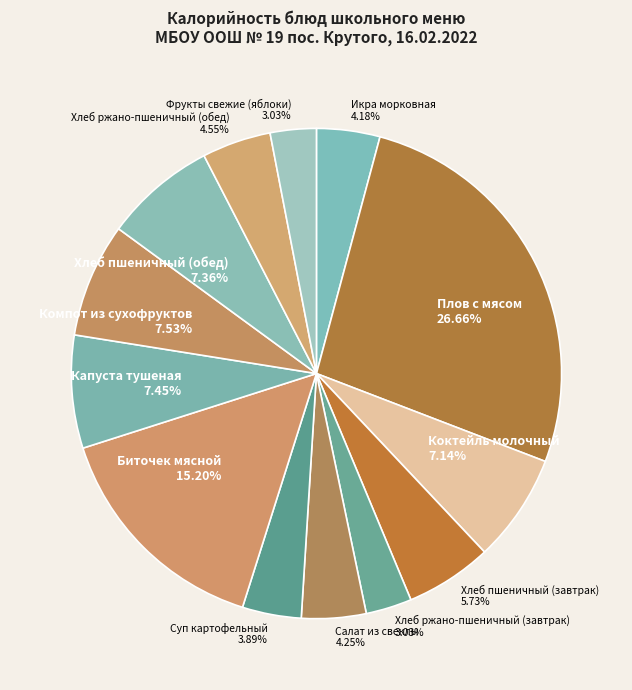

Is Хлеб ржано-пшеничный (завтрак) 3.03% the majority of the pie?

No